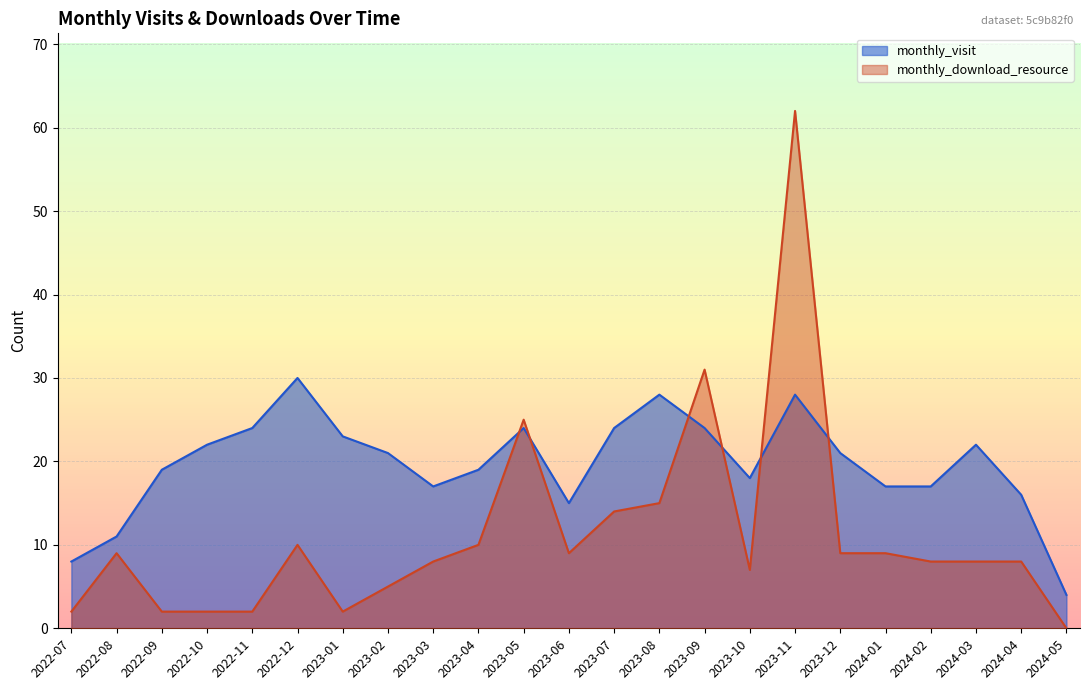

How many lines are shown in the chart?

2